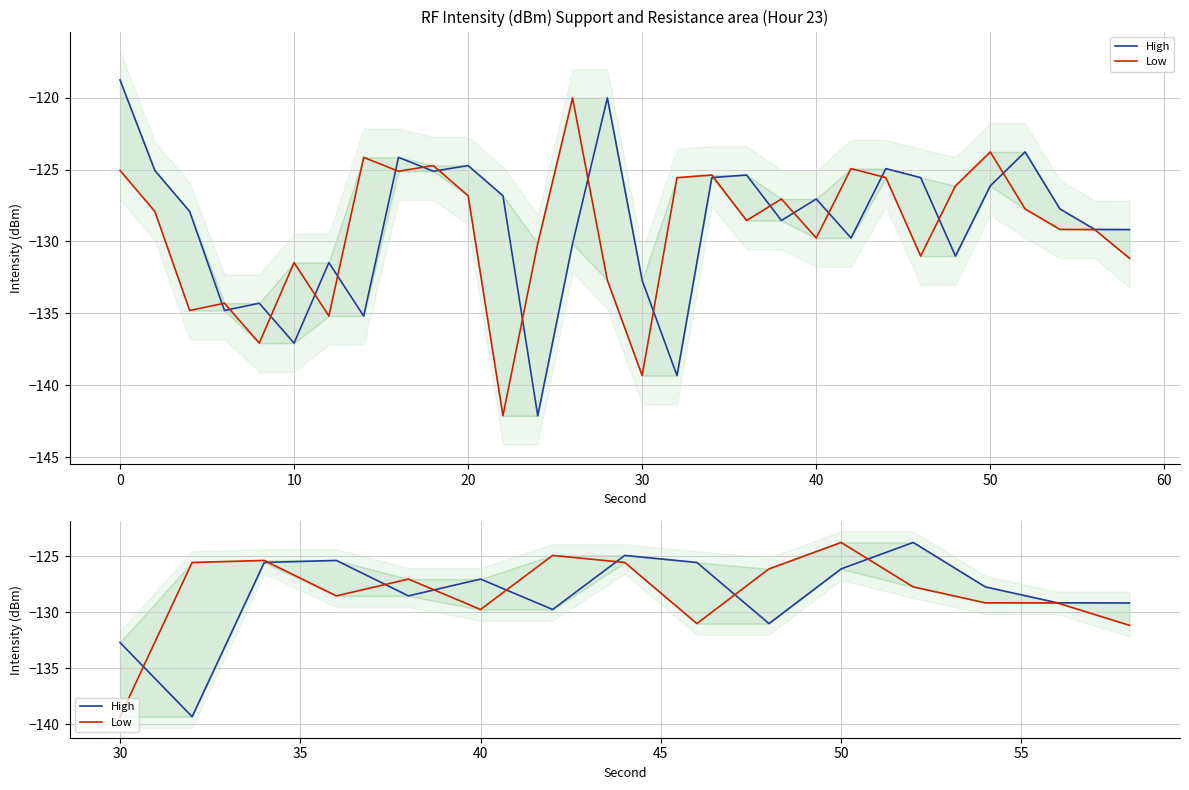

How many lines are shown in the chart?

2